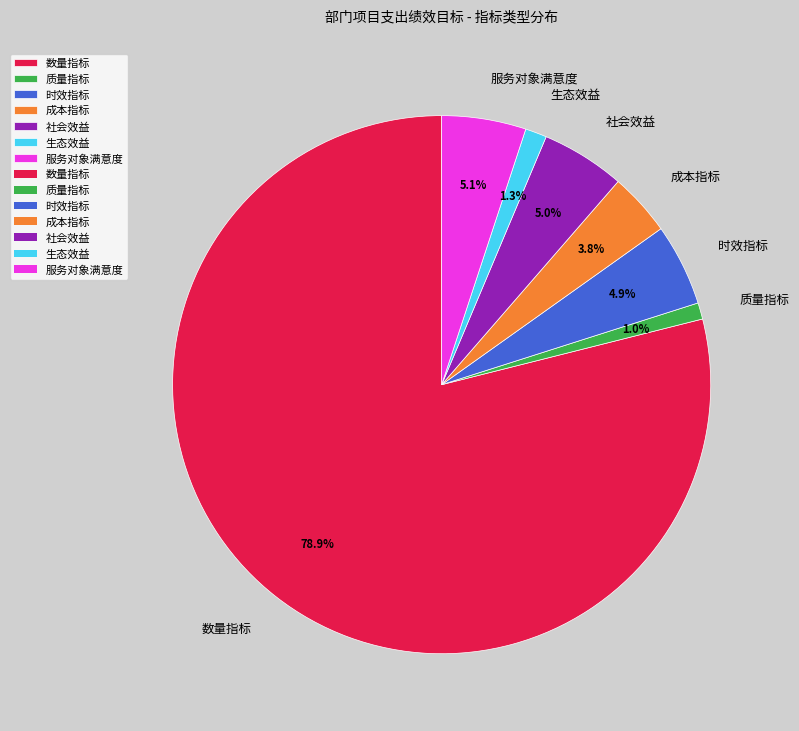

Is the sum of 服务对象满意度 and 质量指标 greater than half?

No